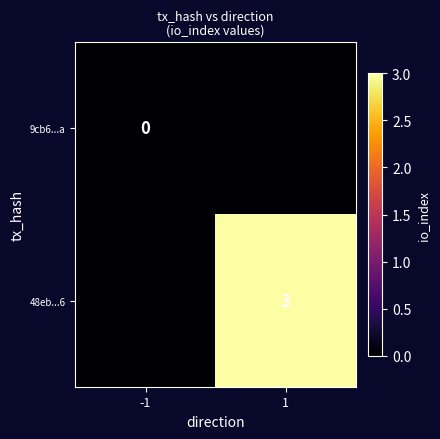

Is it true that 48eb...6 equals 1 at 1?

False